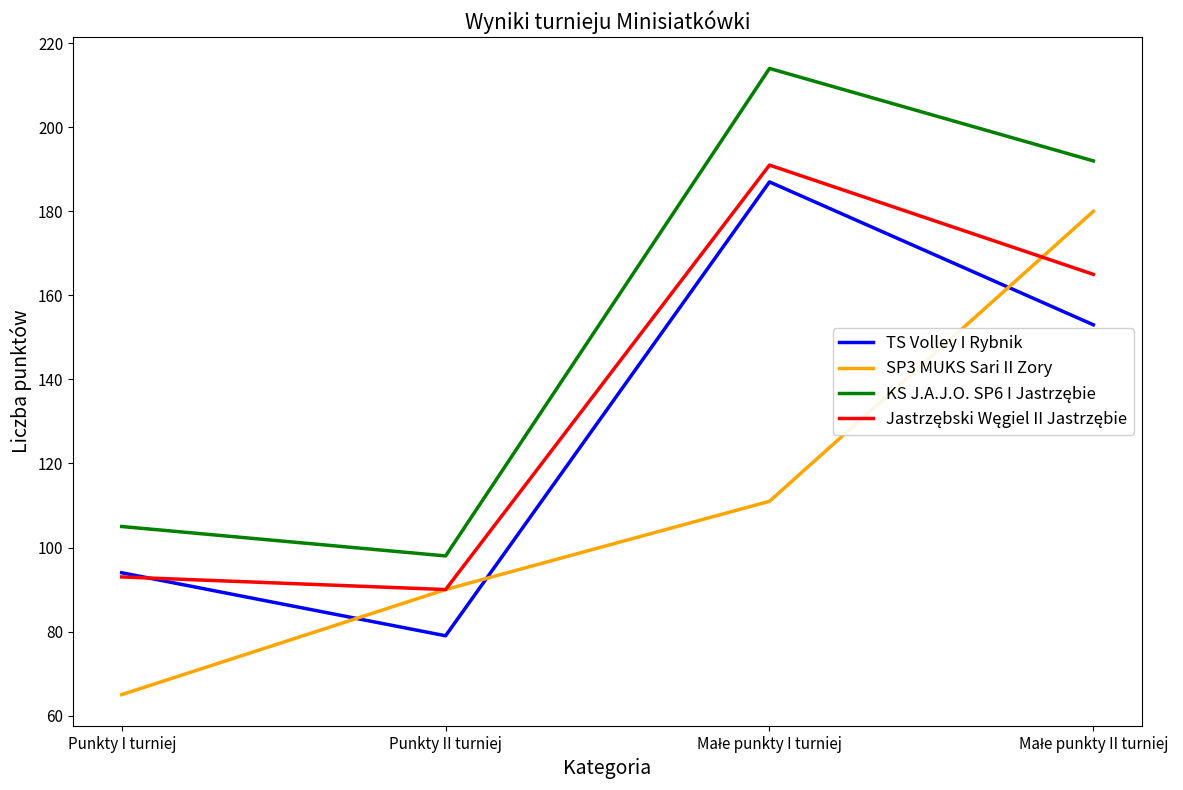

What is the minimum value shown in the chart?

65